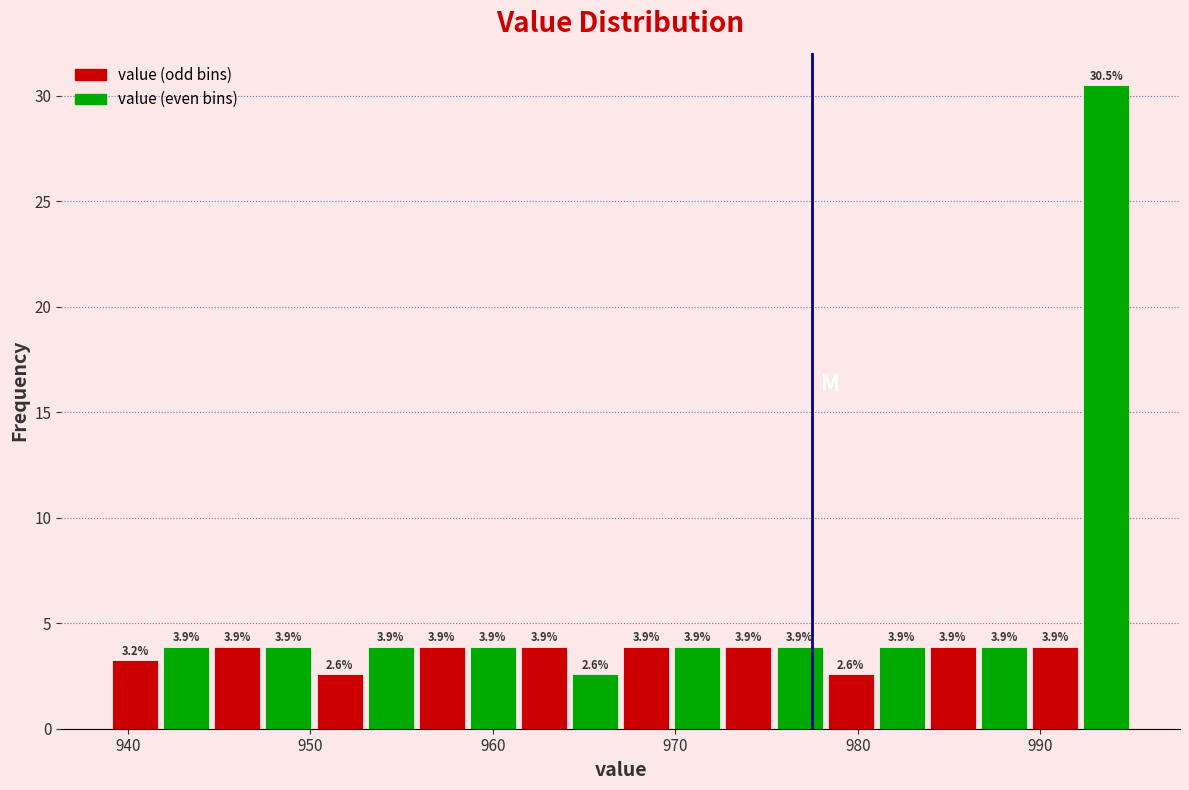

Around what value on the x-axis is the tallest bar? Give the approximate position of its centre, as read against the axis.

994